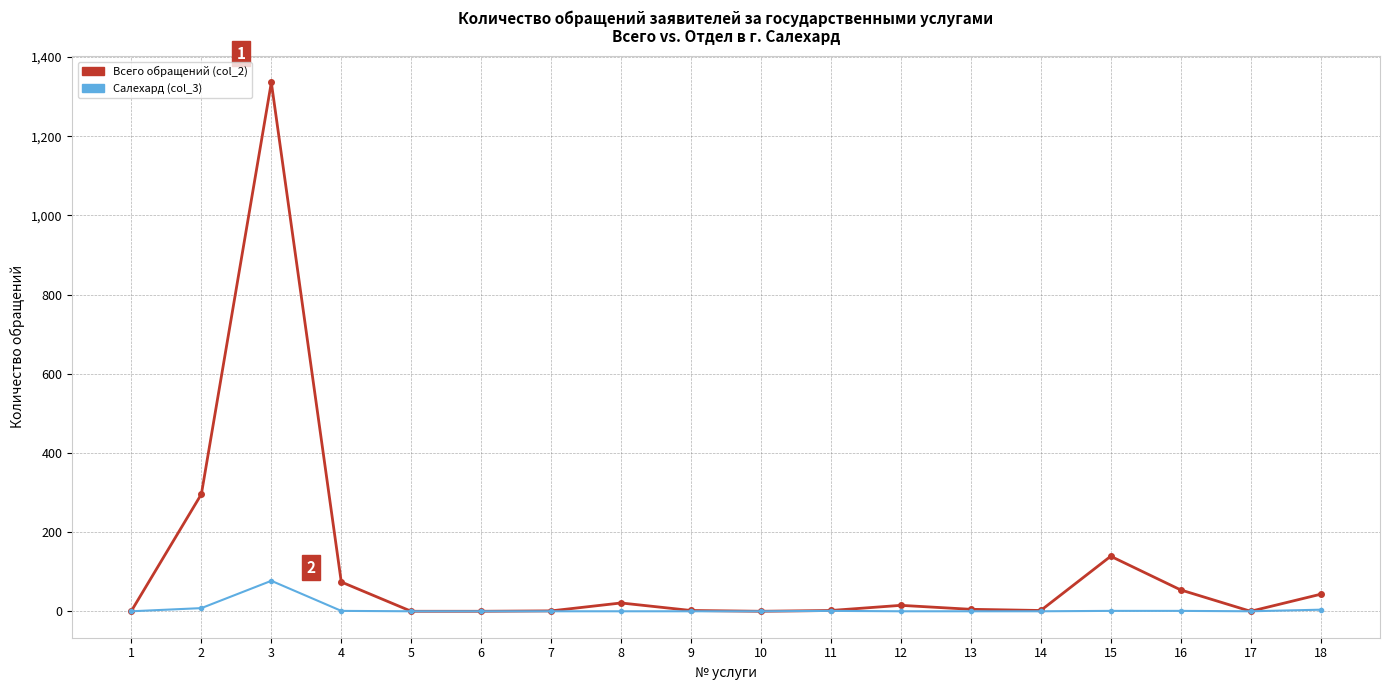

Which series has the largest total across all categories?

Всего обращений (col_2)